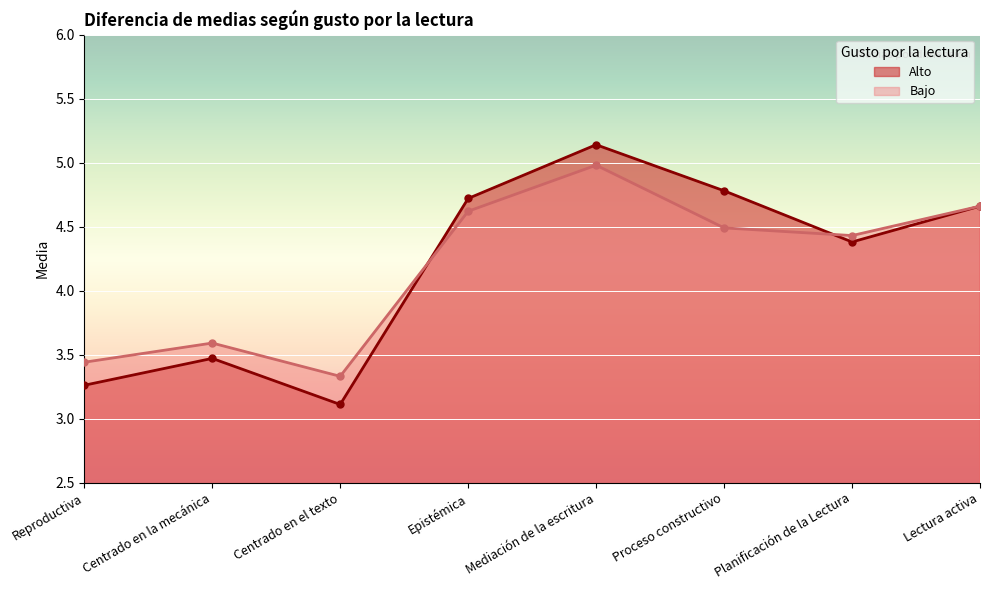

Where is the first local minimum for Bajo?

Centrado en el texto